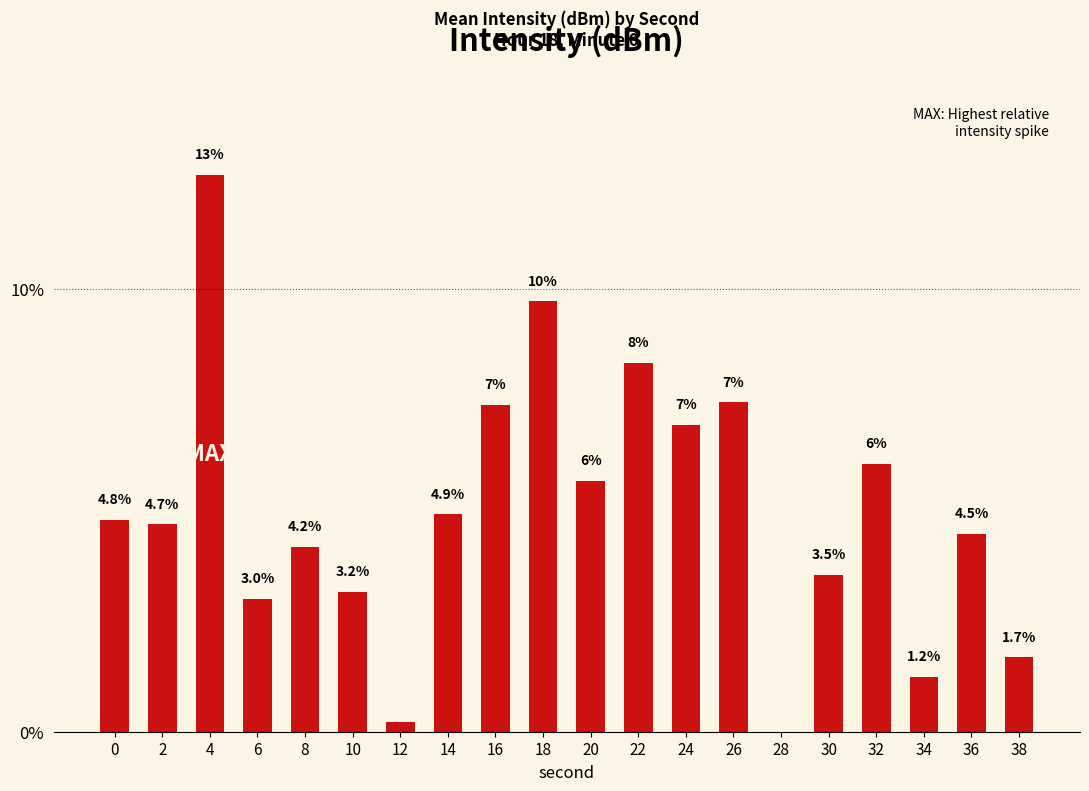

At which label is the value closest to 6?

32